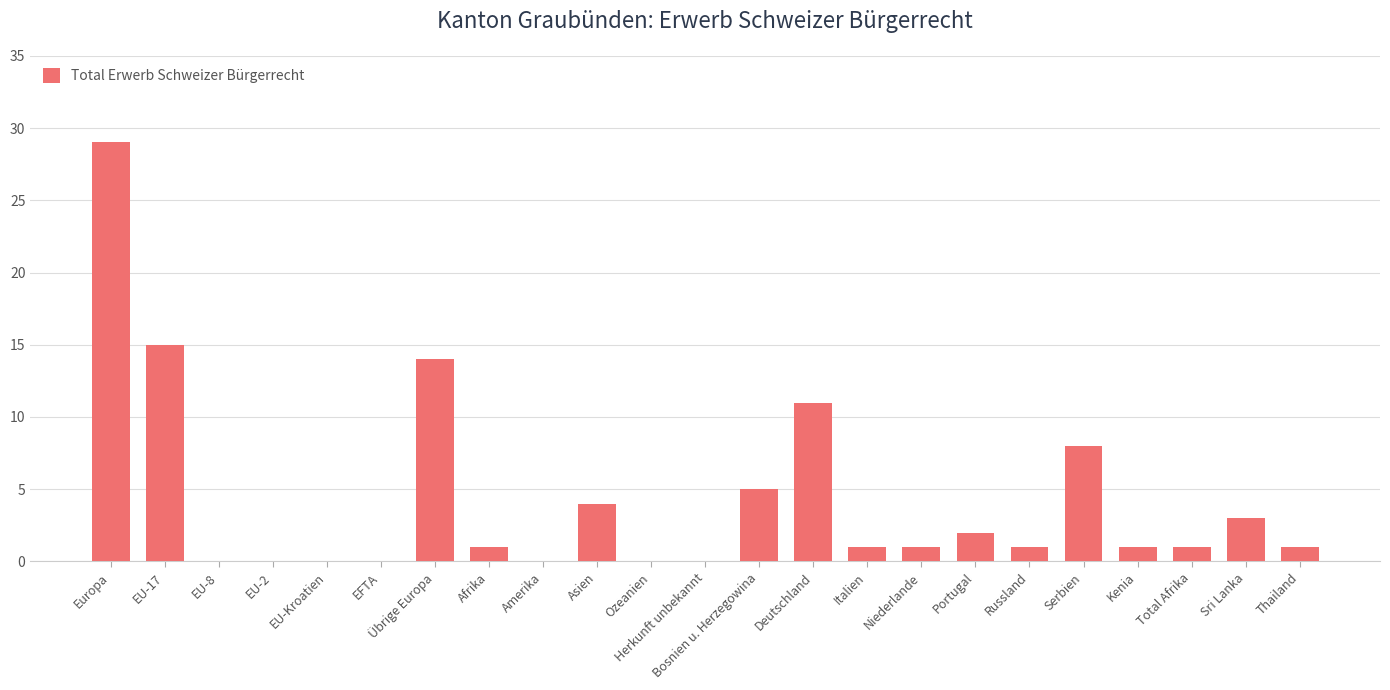

Reading left to right, transcribe all the data shown in this chart.

29	15	0	0	0	0	14	1	0	4	0	0	5	11	1	1	2	1	8	1	1	3	1